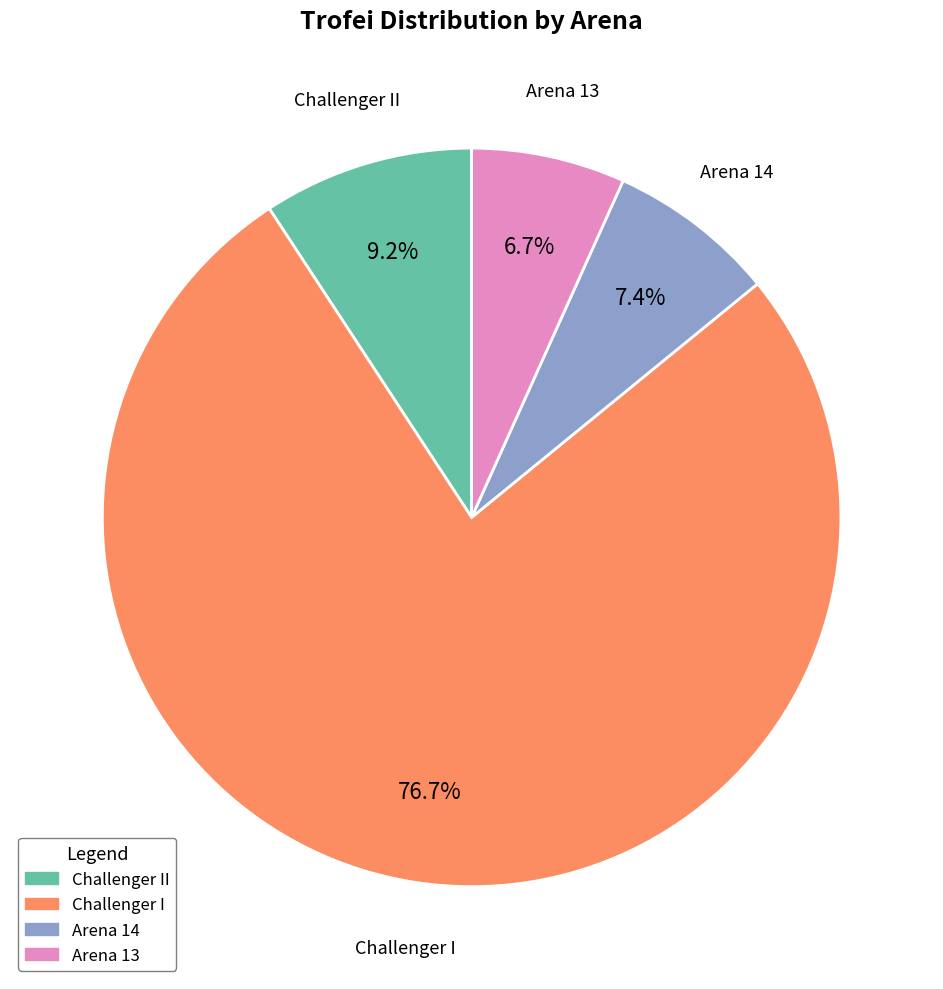

The Challenger II slice represents 9% of the pie. True or false?

True